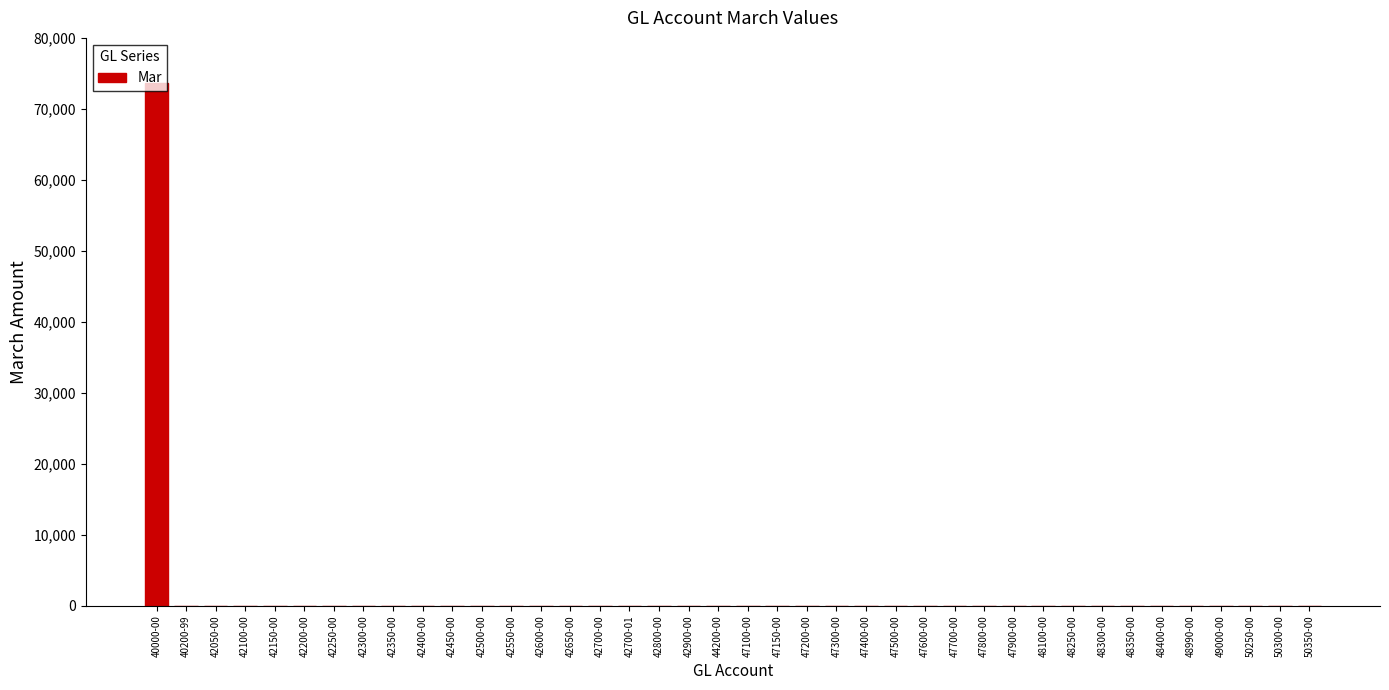

The chart shows a value of 37952.8 at 49000-00. True or false?

False